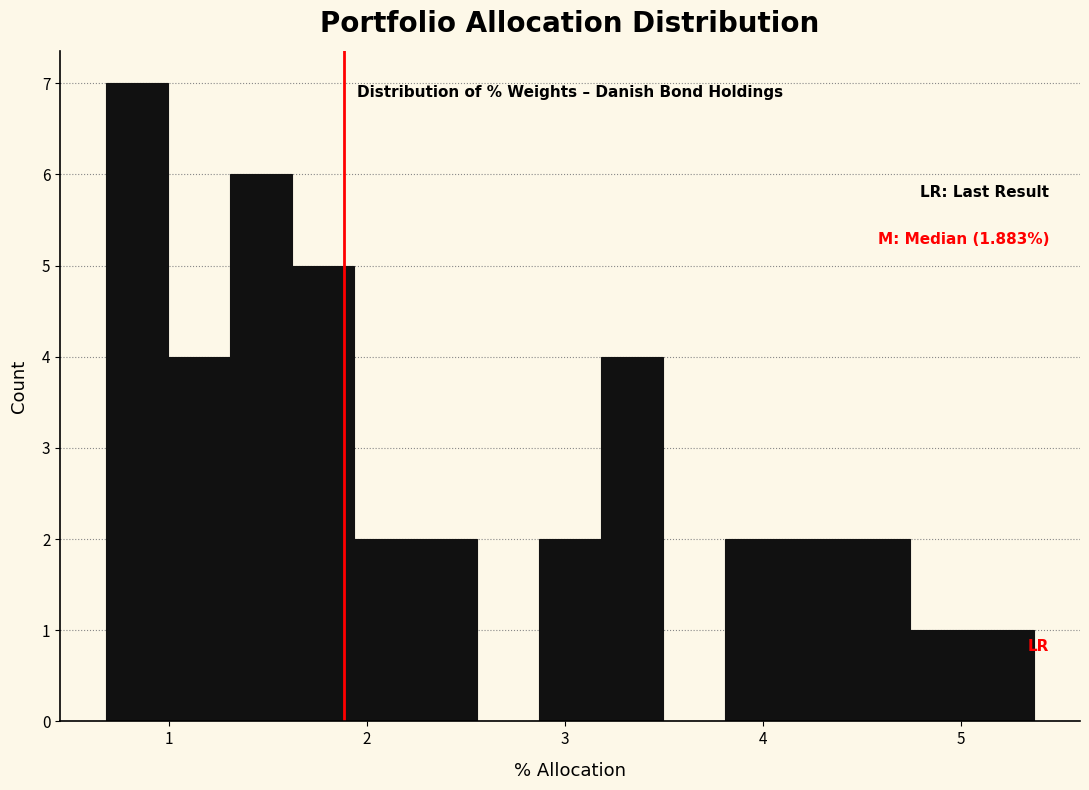

Around what value on the x-axis is the tallest bar? Give the approximate position of its centre, as read against the axis.

0.8